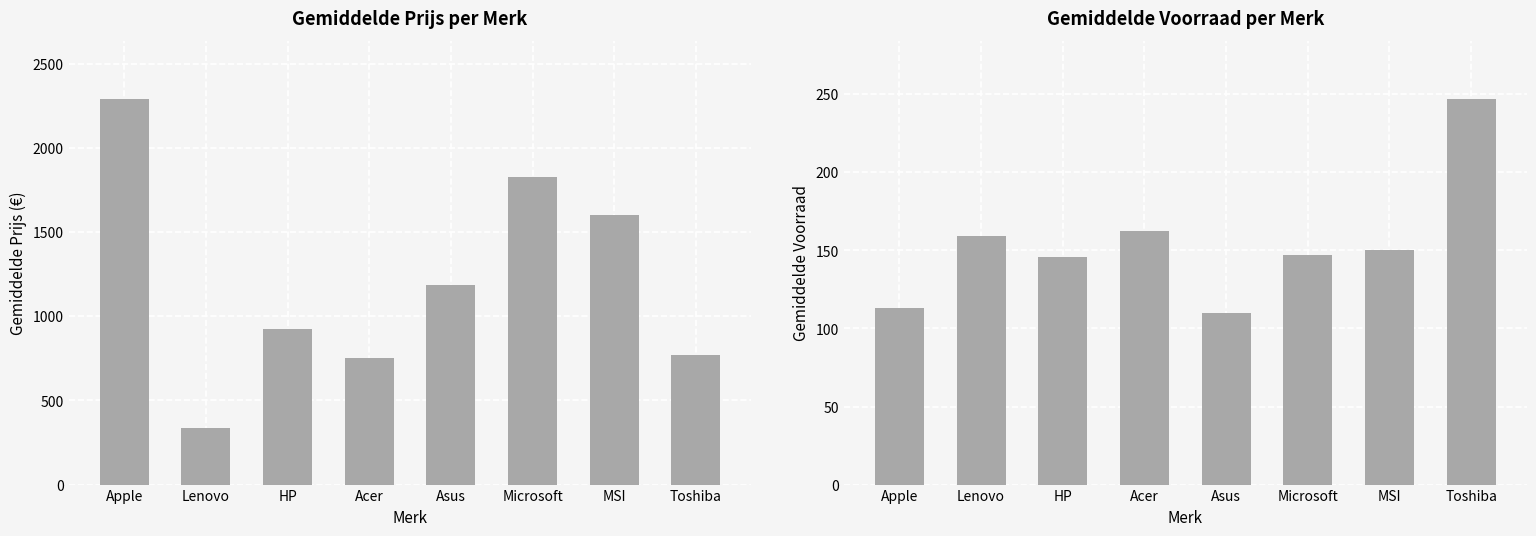

Which series has the widest spread of values?

Gemiddelde Prijs